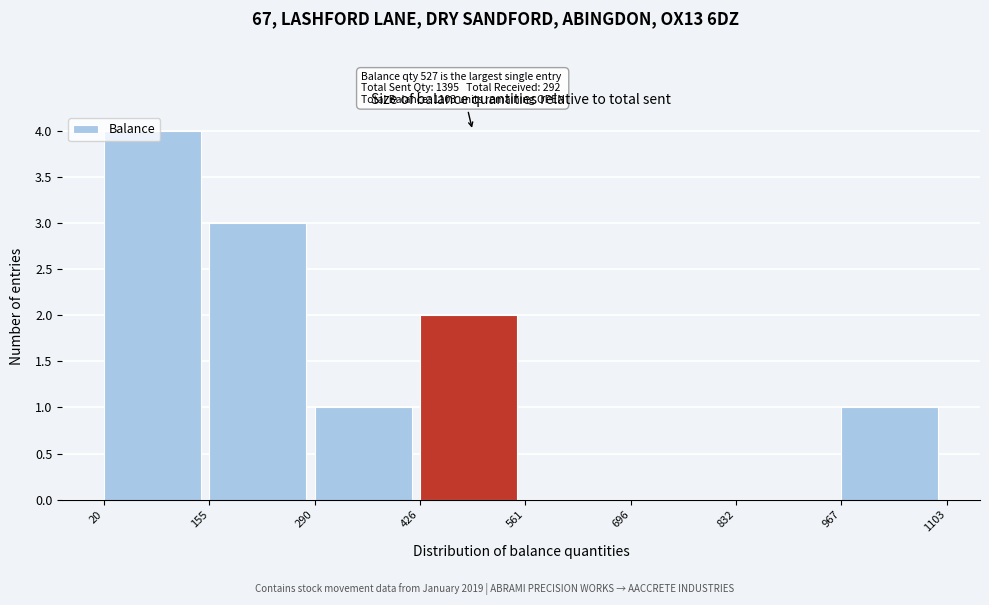

Over which range of the x-axis is the bar tallest?

20 to 155